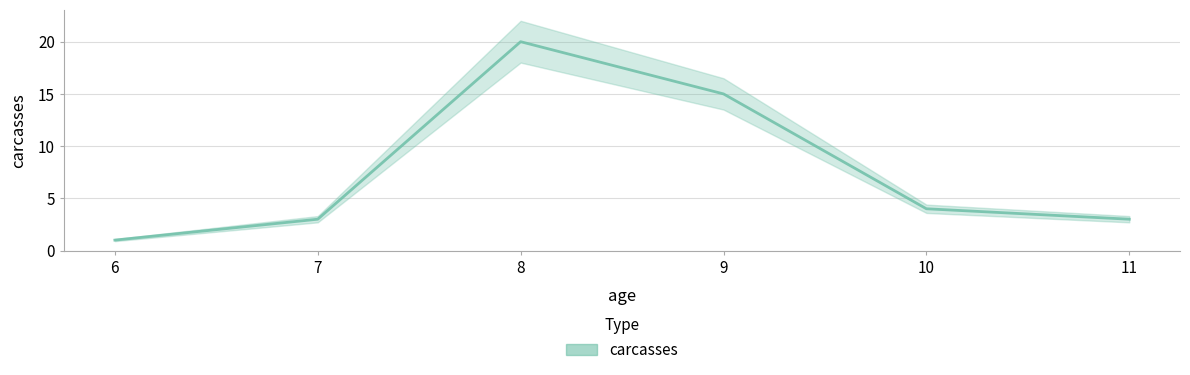

Rank the categories by value from highest to lowest.

8, 9, 10, 7, 11, 6